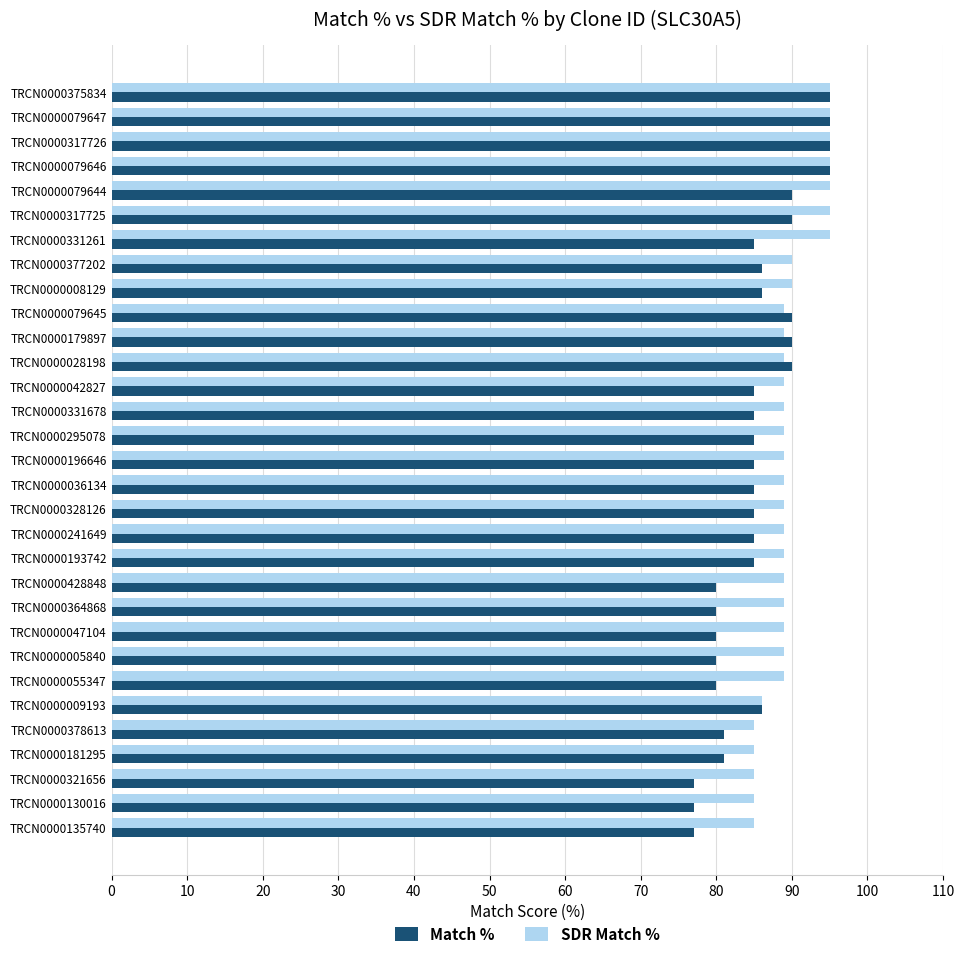

Is the value of SDR Match % at TRCN0000028198 greater than the value of Match % at TRCN0000331261?

Yes